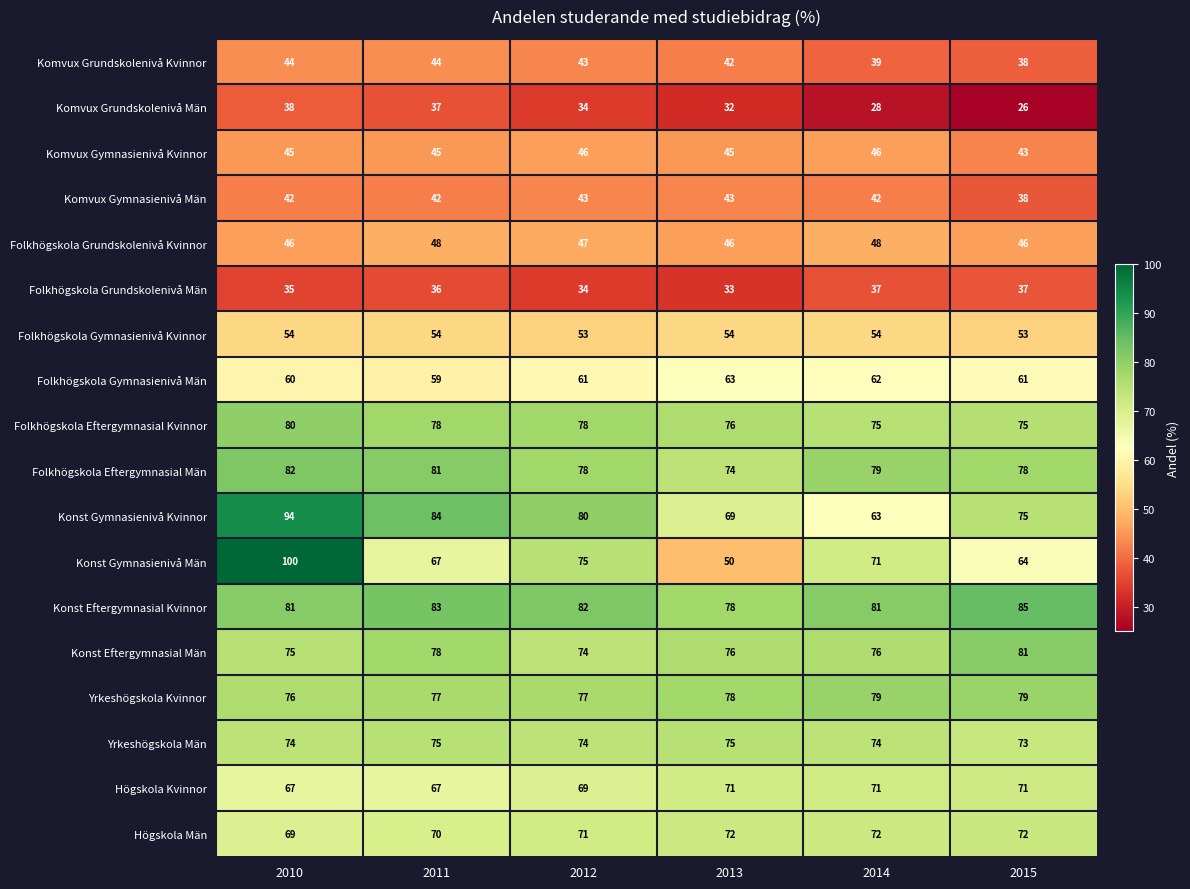

Rank the series by their maximum value, from lowest to highest.

Folkhögskola Grundskolenivå Män, Komvux Grundskolenivå Män, Komvux Gymnasienivå Män, Komvux Grundskolenivå Kvinnor, Komvux Gymnasienivå Kvinnor, Folkhögskola Grundskolenivå Kvinnor, Folkhögskola Gymnasienivå Kvinnor, Folkhögskola Gymnasienivå Män, Högskola Kvinnor, Högskola Män, Yrkeshögskola Män, Yrkeshögskola Kvinnor, Folkhögskola Eftergymnasial Kvinnor, Konst Eftergymnasial Män, Folkhögskola Eftergymnasial Män, Konst Eftergymnasial Kvinnor, Konst Gymnasienivå Kvinnor, Konst Gymnasienivå Män